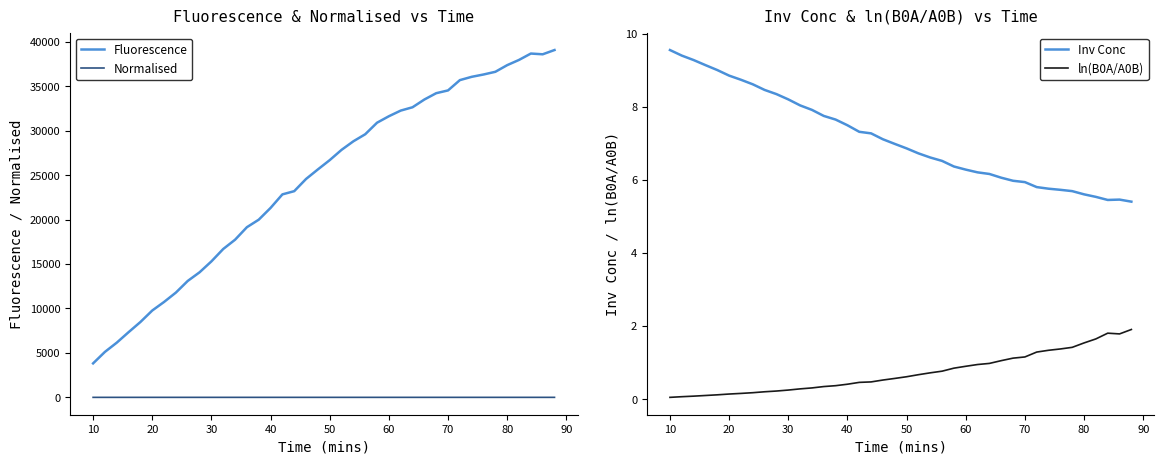

True or false: Normalised and Fluorescence cross at least once.

False